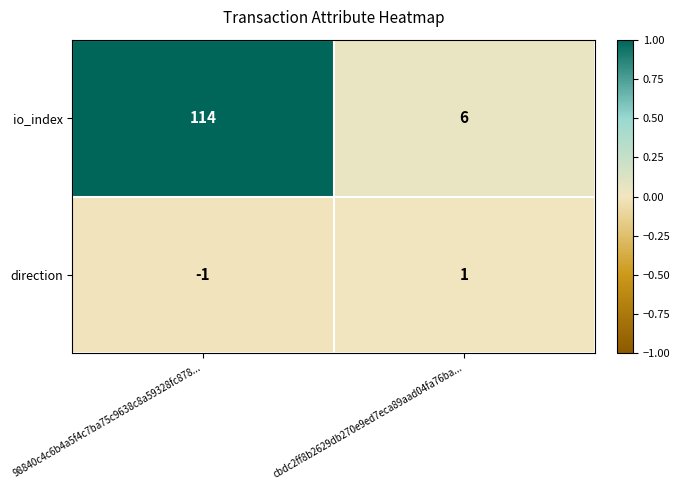

What value does the io_index series have at 98840c4c6b4a5f4c7ba75c9638c8a59328fc878..., to the nearest 10?

110